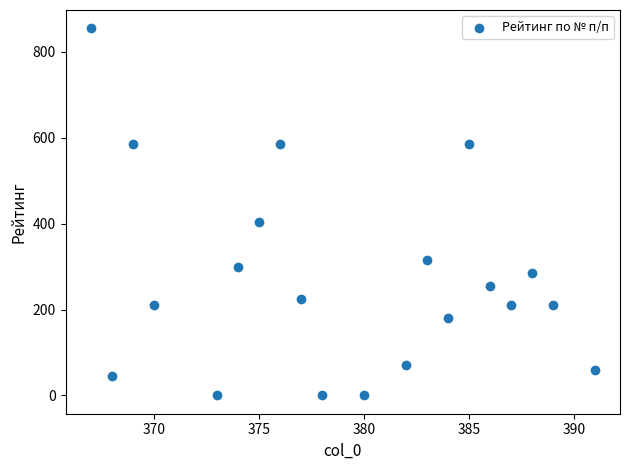

What is the range of X values (max minus min)?

24